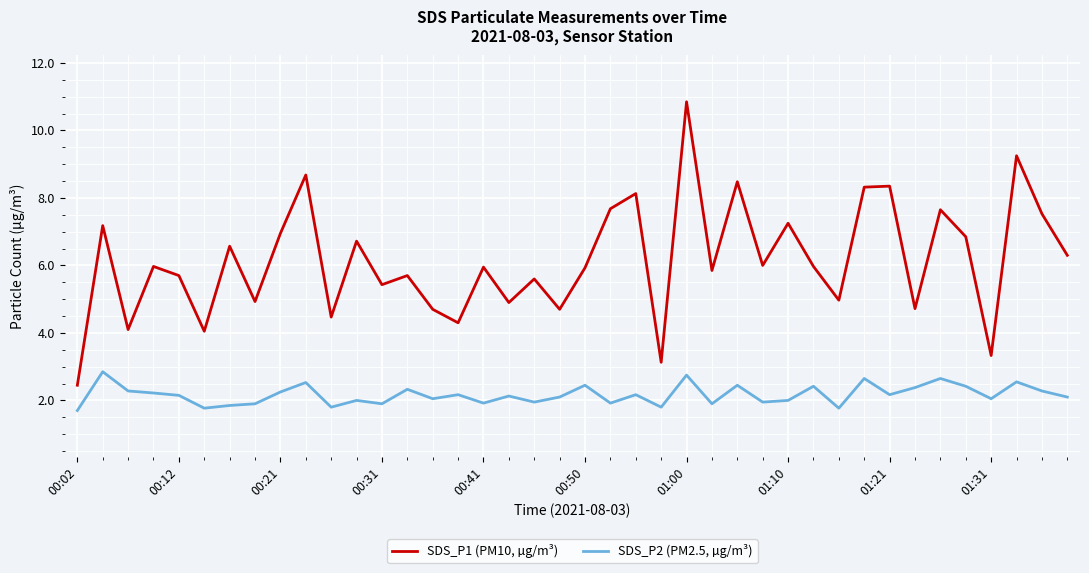

Rank the series by their maximum value, from highest to lowest.

SDS_P1 (PM10, µg/m³), SDS_P2 (PM2.5, µg/m³)